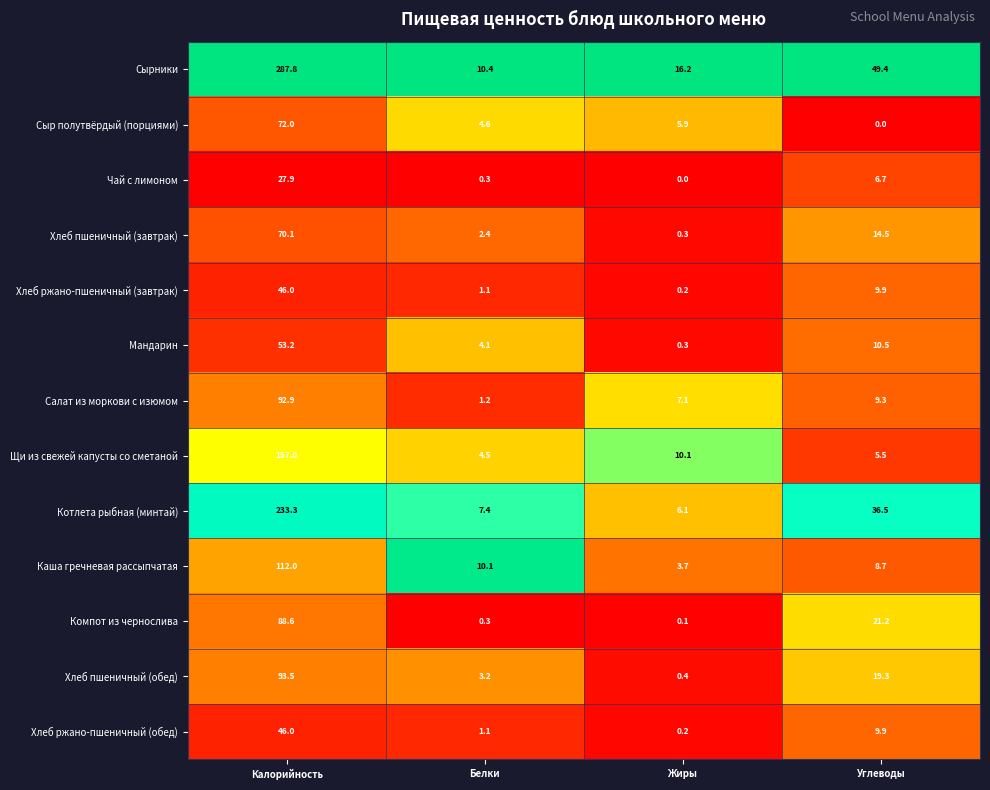

The value of Компот из чернослива at Углеводы is 21.2. True or false?

True